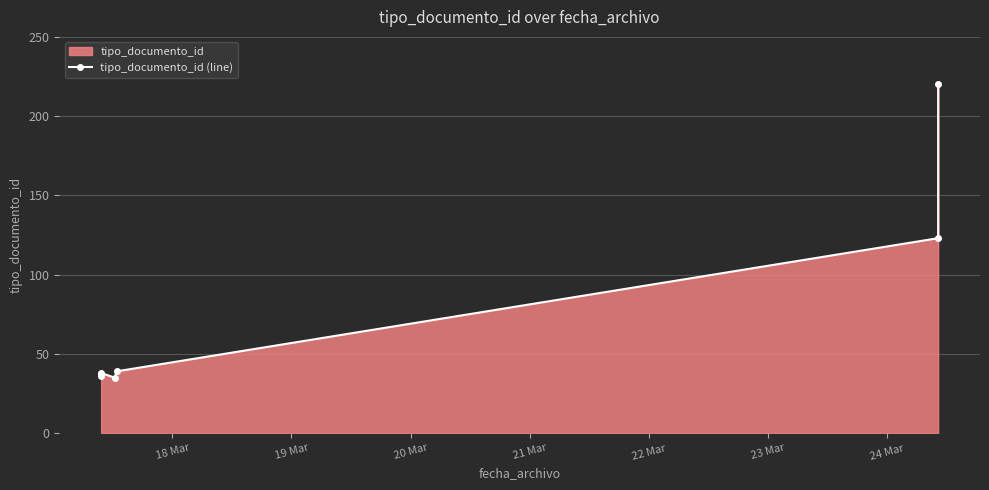

What is the label of the 2nd point from the left?

19 Mar